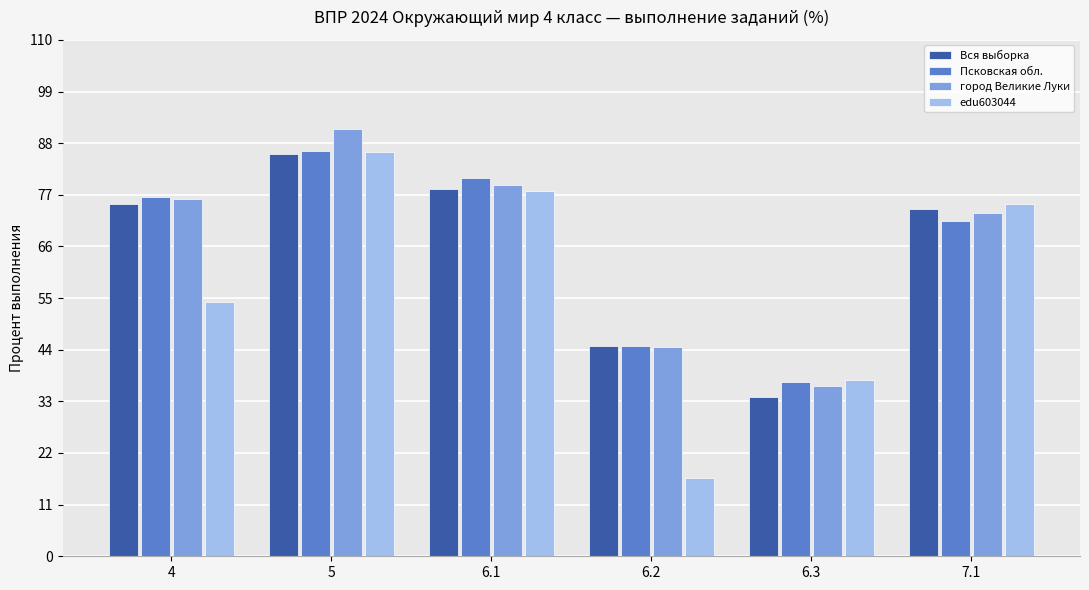

Reading left to right, extract all data points from this chart.

Вся выборка: 75.1	85.8	78.2	44.9	34.0	73.9
Псковская обл.: 76.6	86.4	80.7	44.8	37.2	71.5
город Великие Луки: 76.1	91.1	79.1	44.7	36.4	73.1
edu603044: 54.2	86.1	77.8	16.7	37.5	75.0